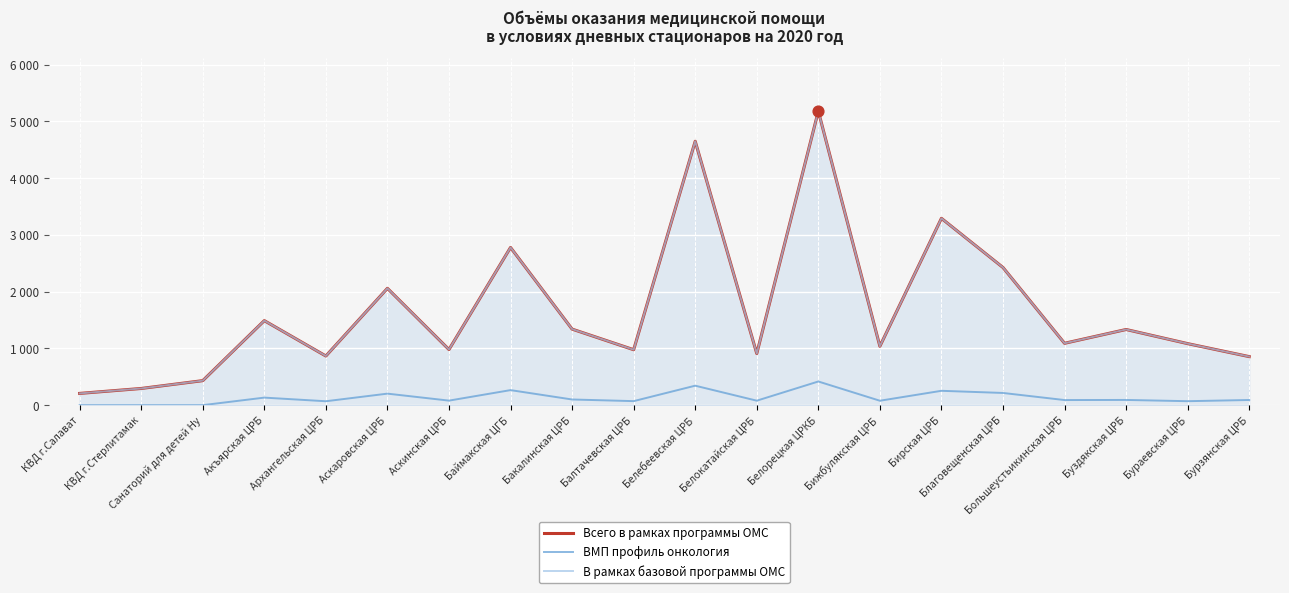

Which series has the largest total across all categories?

Всего в рамках программы ОМС